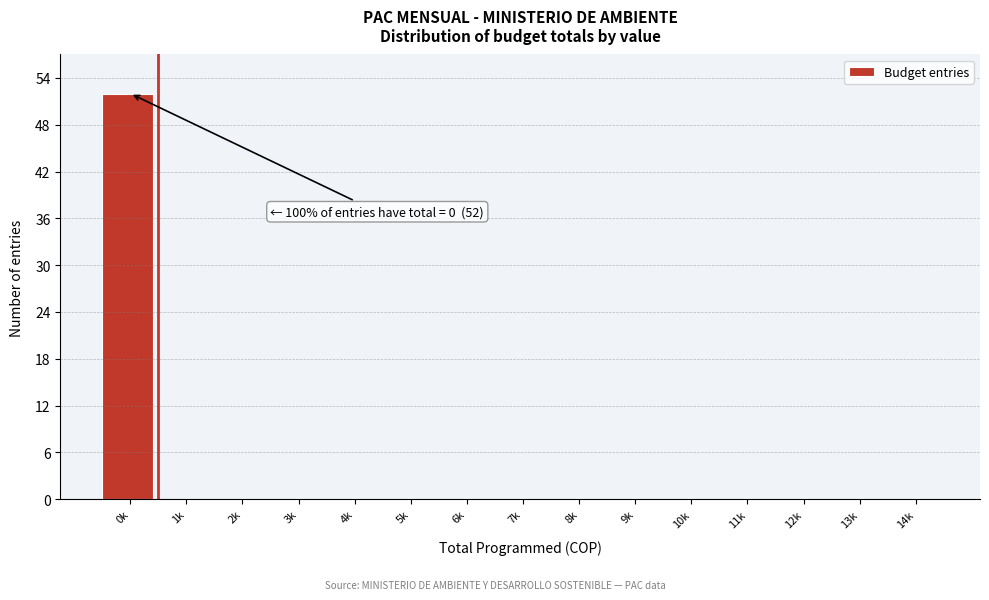

Reading left to right, transcribe all the data shown in this chart.

0k=52	1k=0	2k=0	3k=0	4k=0	5k=0	6k=0	7k=0	8k=0	9k=0	10k=0	11k=0	12k=0	13k=0	14k=0